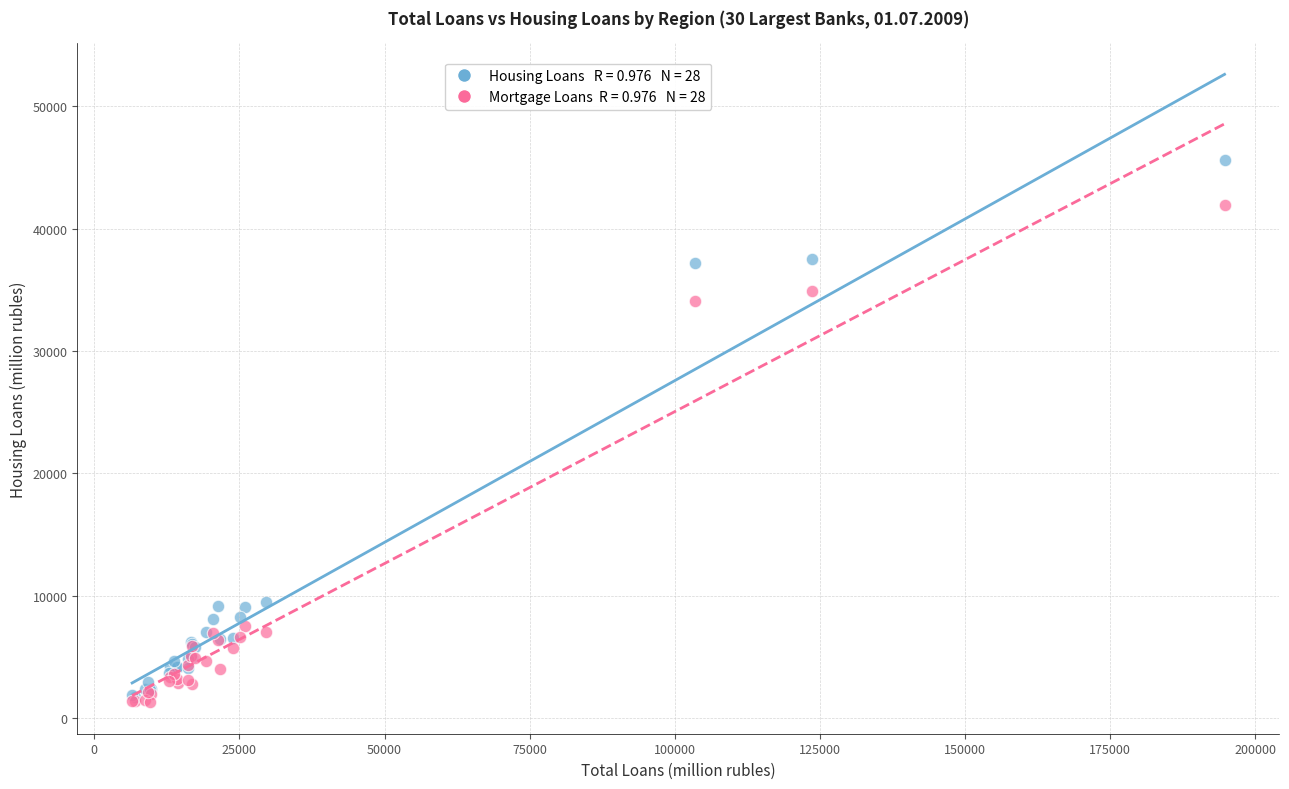

Across all series, what Y value is closest to 23436?

34060.5